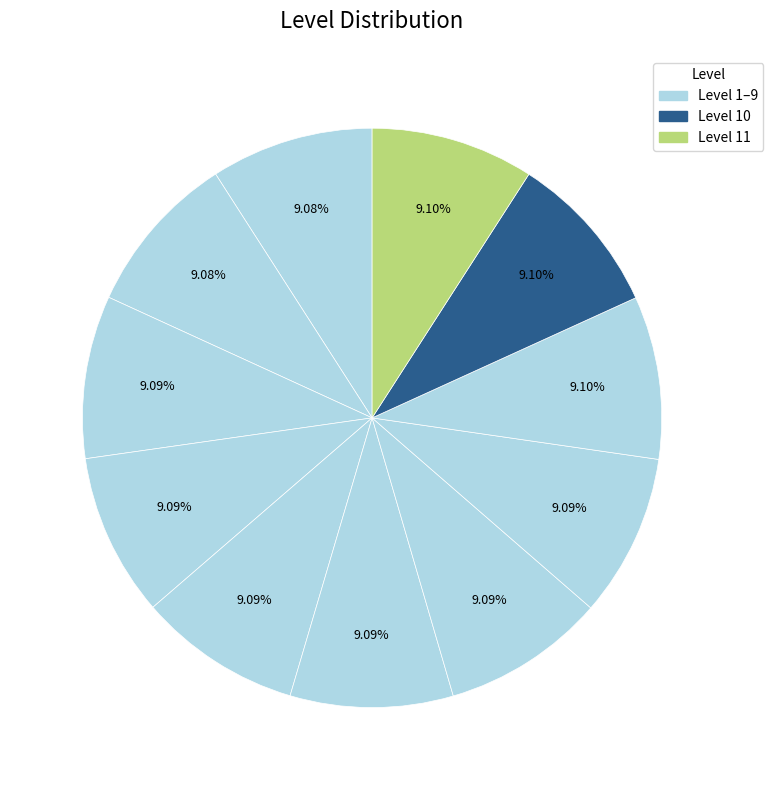

How many slices are in this pie chart?

11